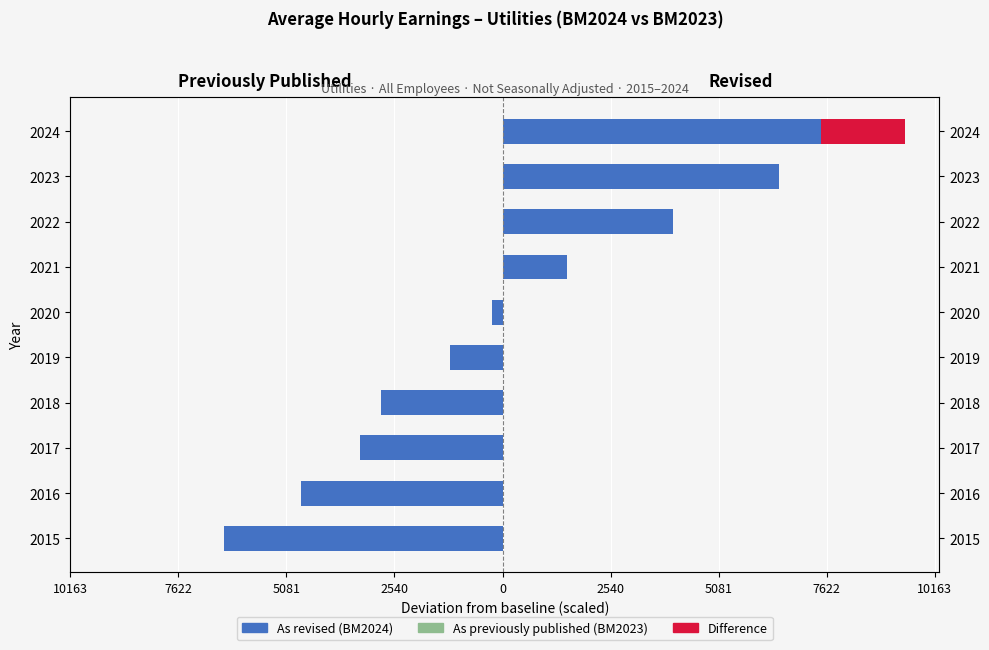

At how many categories does at least one series exceed -3254?

10